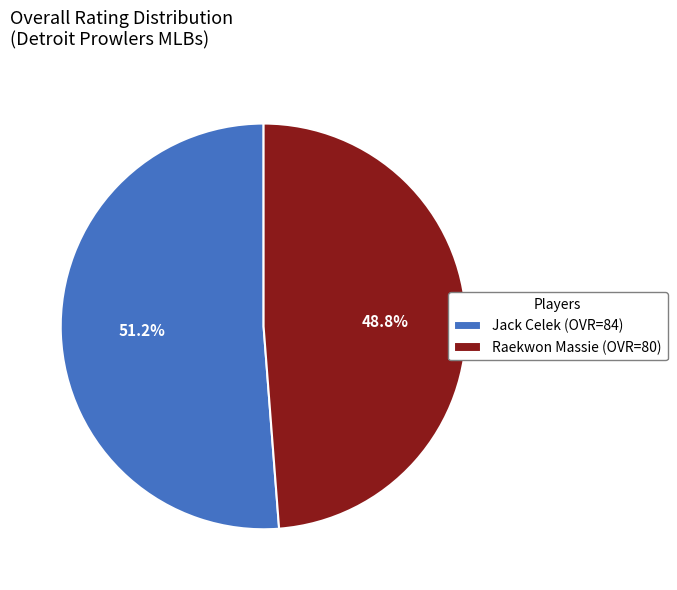

What portion of the pie excludes Jack Celek?

48.8%